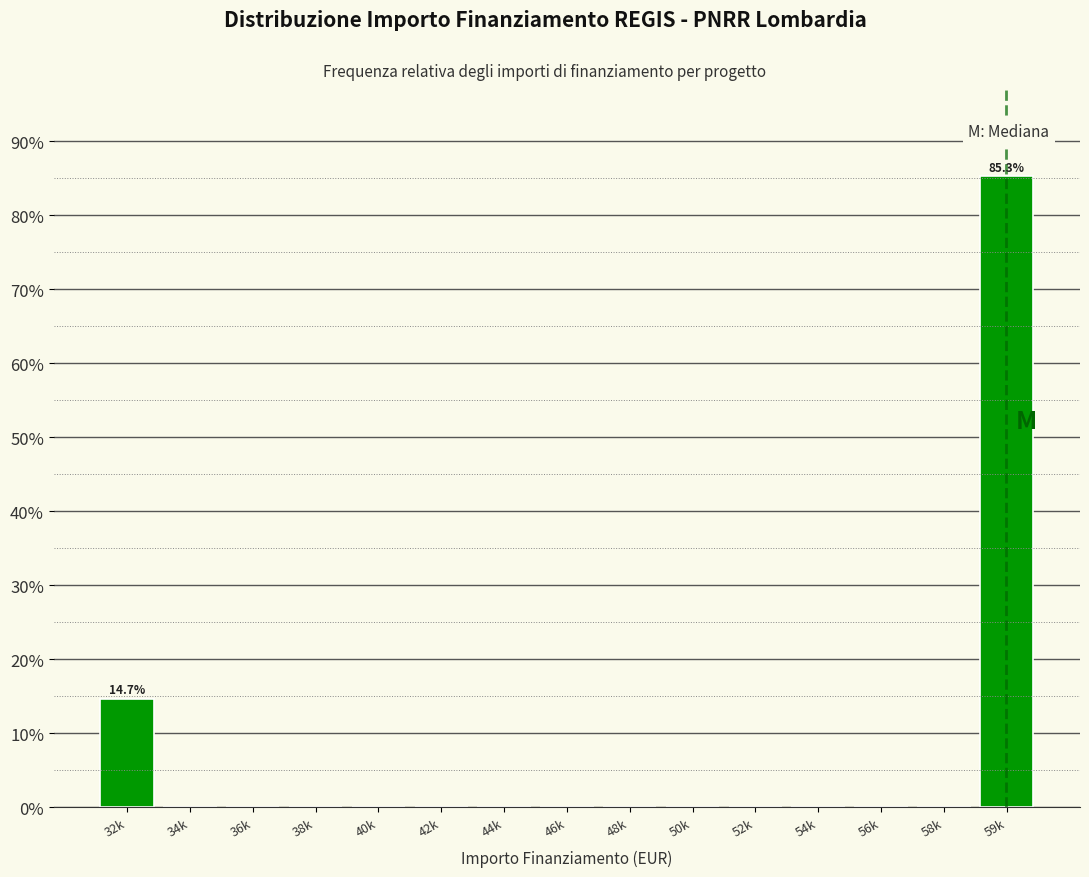

Reading right to left, list all the values displayed in this chart.

59k=85.3	58k=0.0	56k=0.0	54k=0.0	52k=0.0	50k=0.0	48k=0.0	46k=0.0	44k=0.0	42k=0.0	40k=0.0	38k=0.0	36k=0.0	34k=0.0	32k=14.7